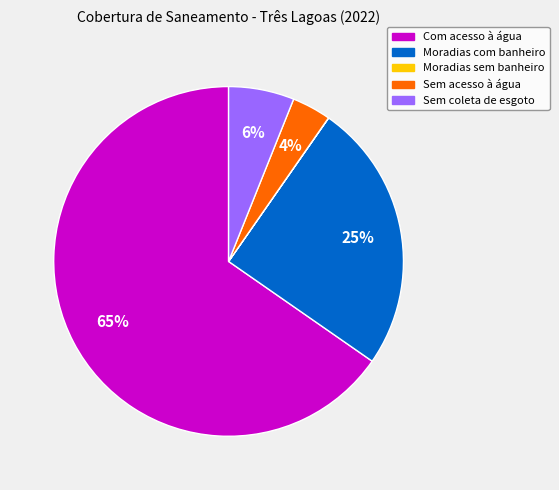

To the nearest percent, what is the average slice percentage?

20%